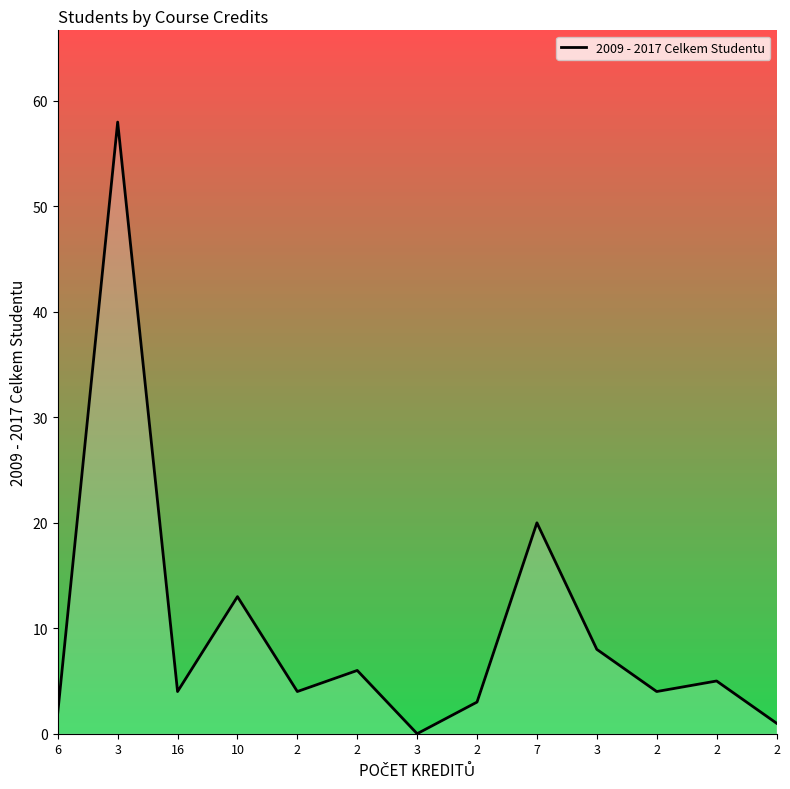

What is the average value?

10